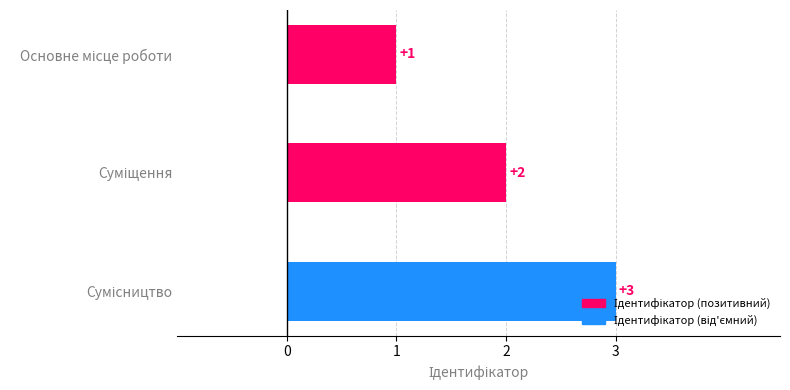

Count the values in the range 1 to 3.

3